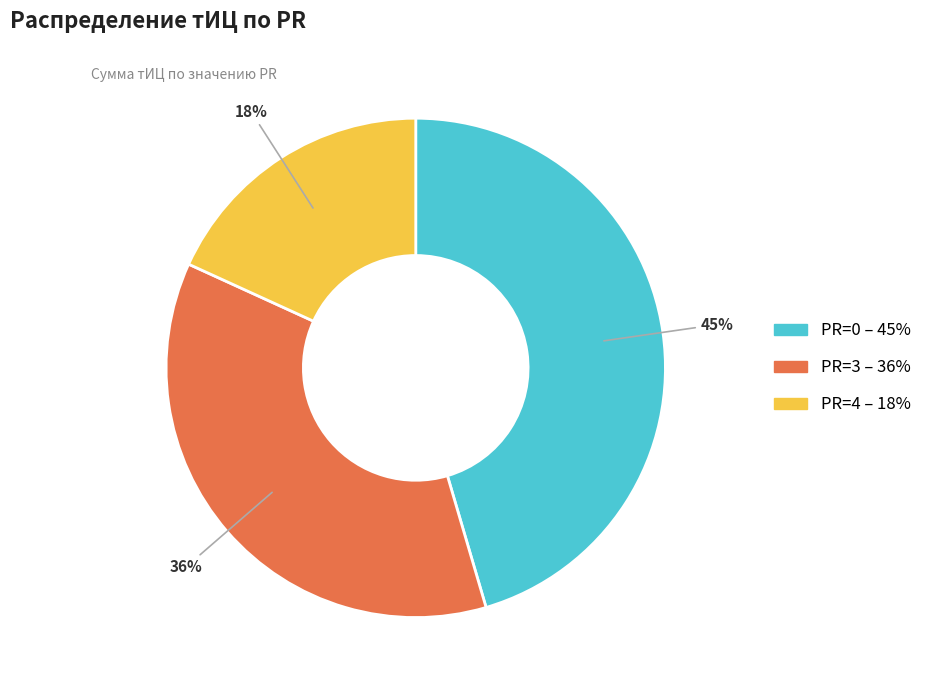

How many segments does this pie chart have?

3